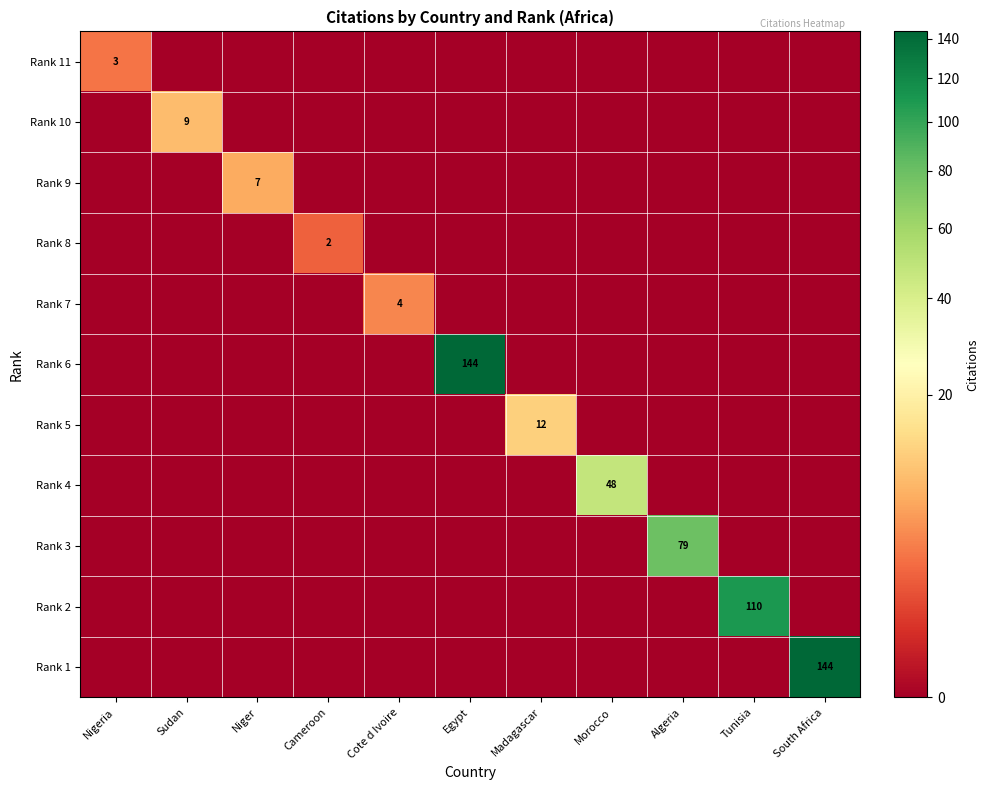

Which category has the highest value in the Rank 11 series?

Nigeria